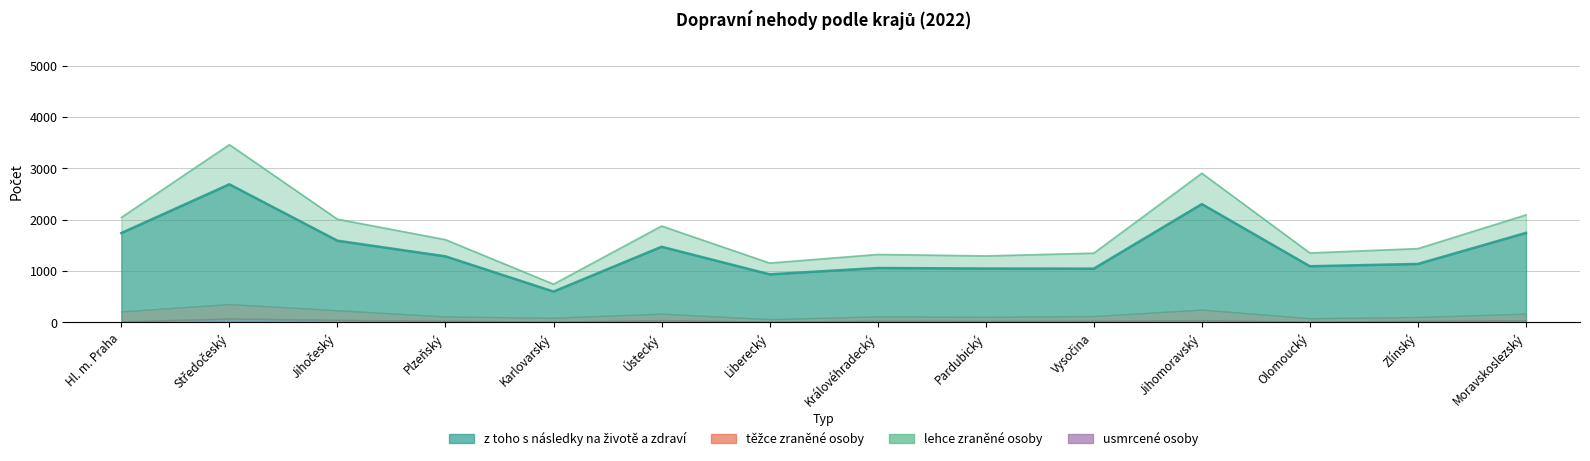

How many interior local valleys does the lehce zraněné osoby series have?

4